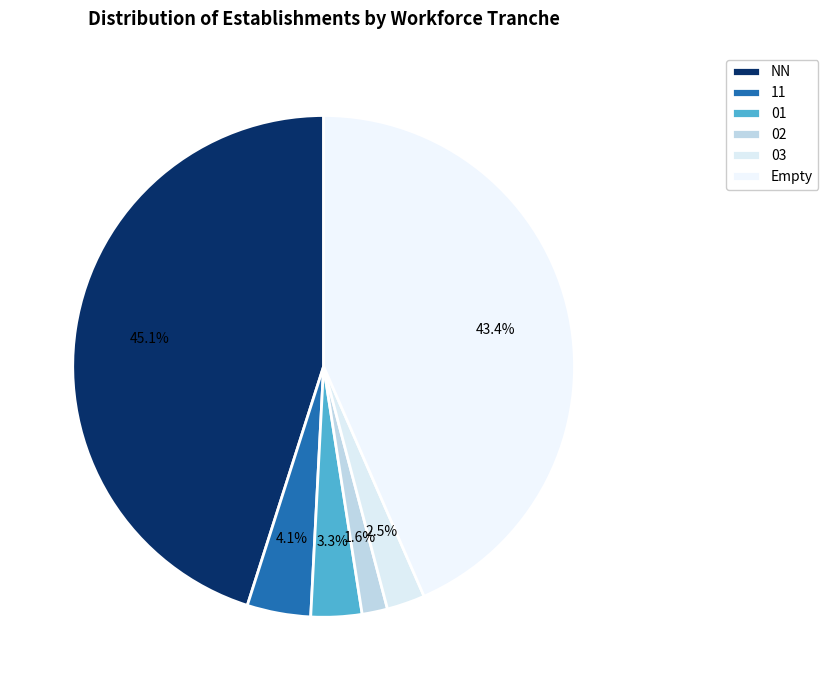

What is the smallest slice in the pie chart?

02